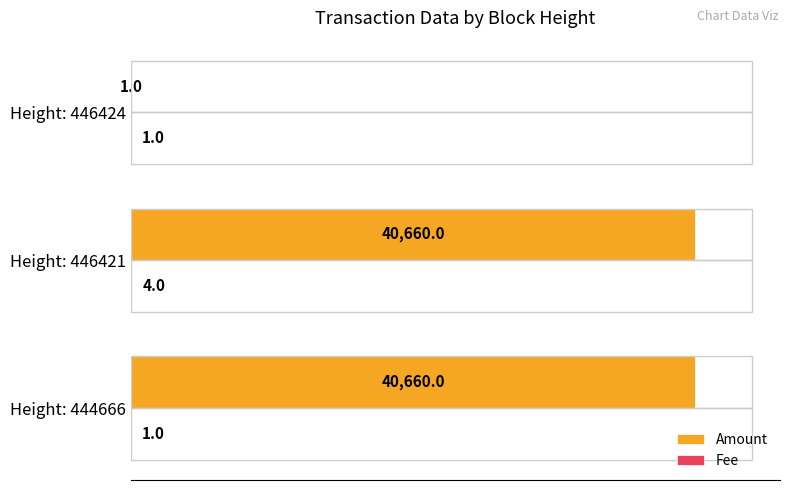

What is the sum of all Amount values?

81321